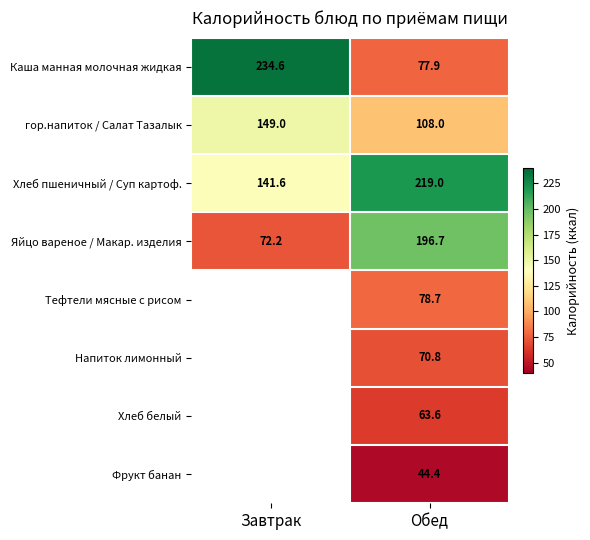

Which category has the highest value in the Яйцо вареное / Макар. изделия series?

Обед